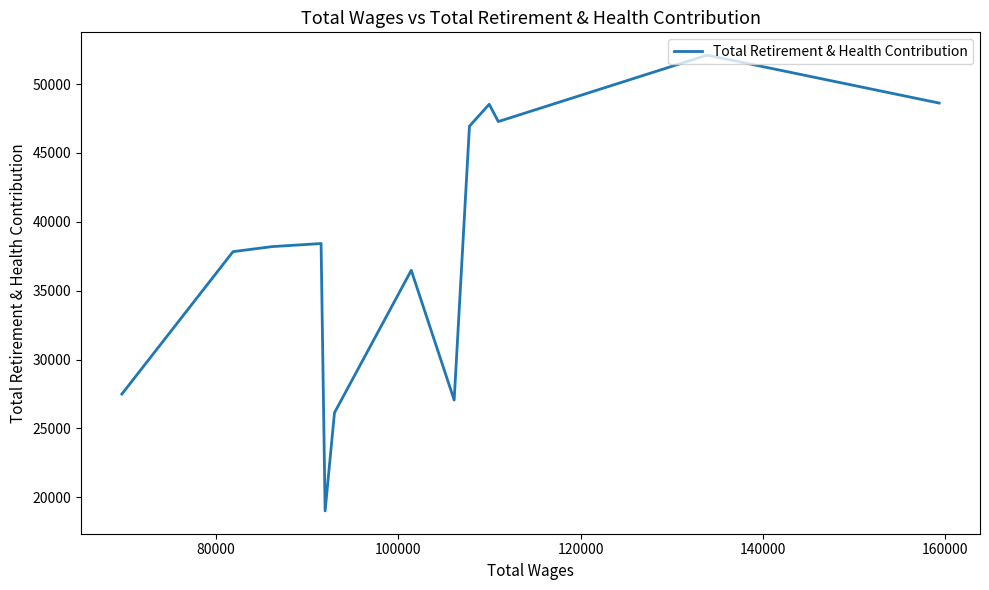

The chart shows a value of 57066 at 11. True or false?

False